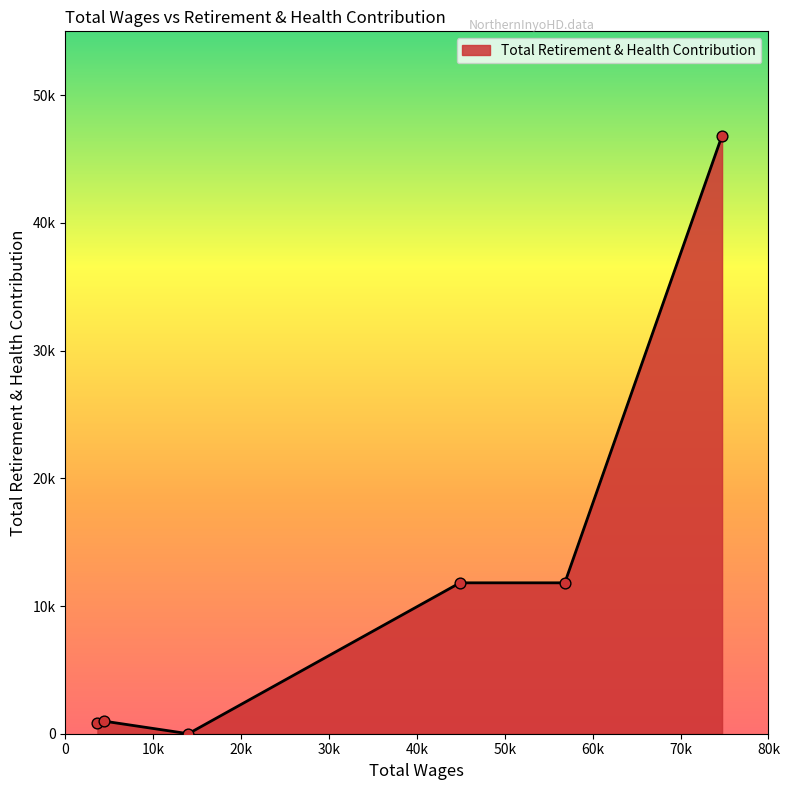

Does the chart have visible grid lines?

No